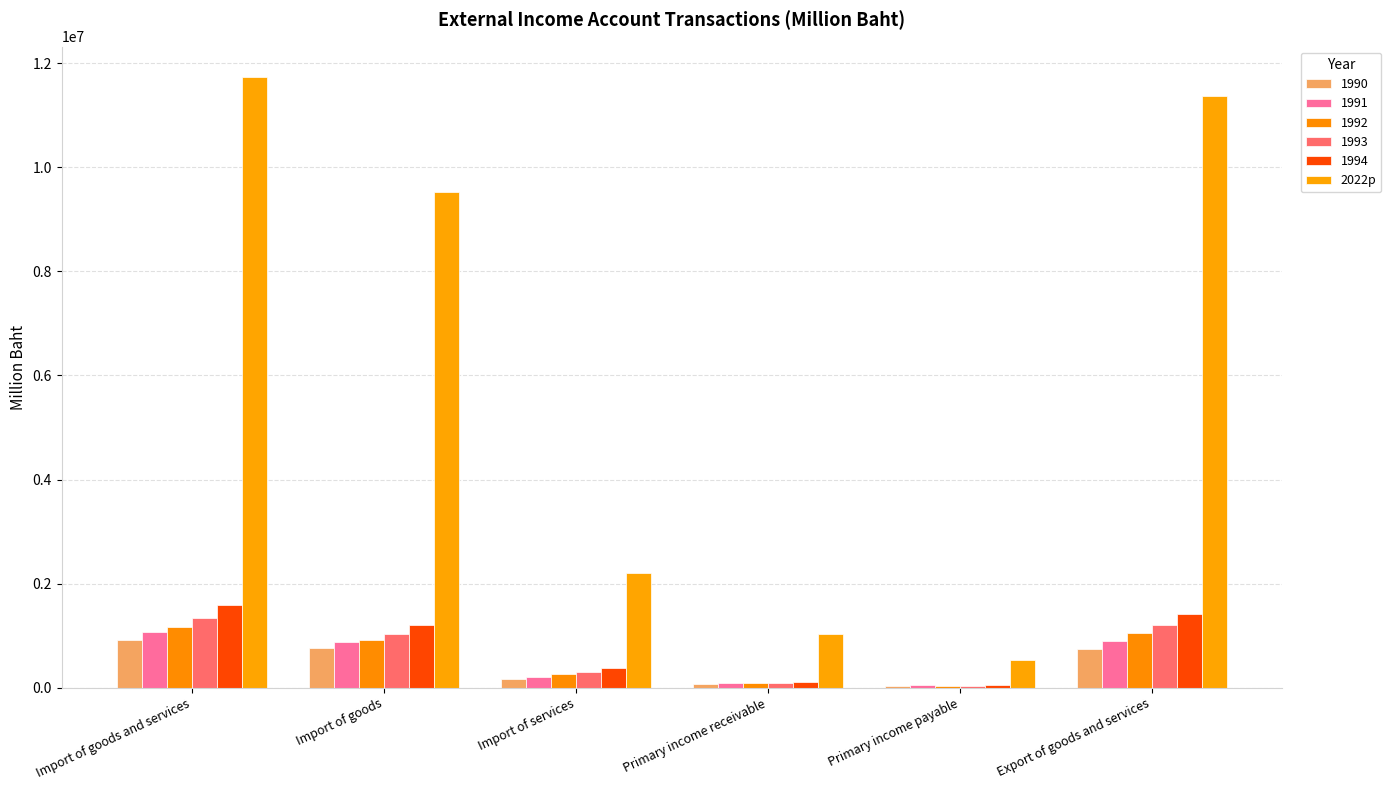

How many data points does each series have?

6